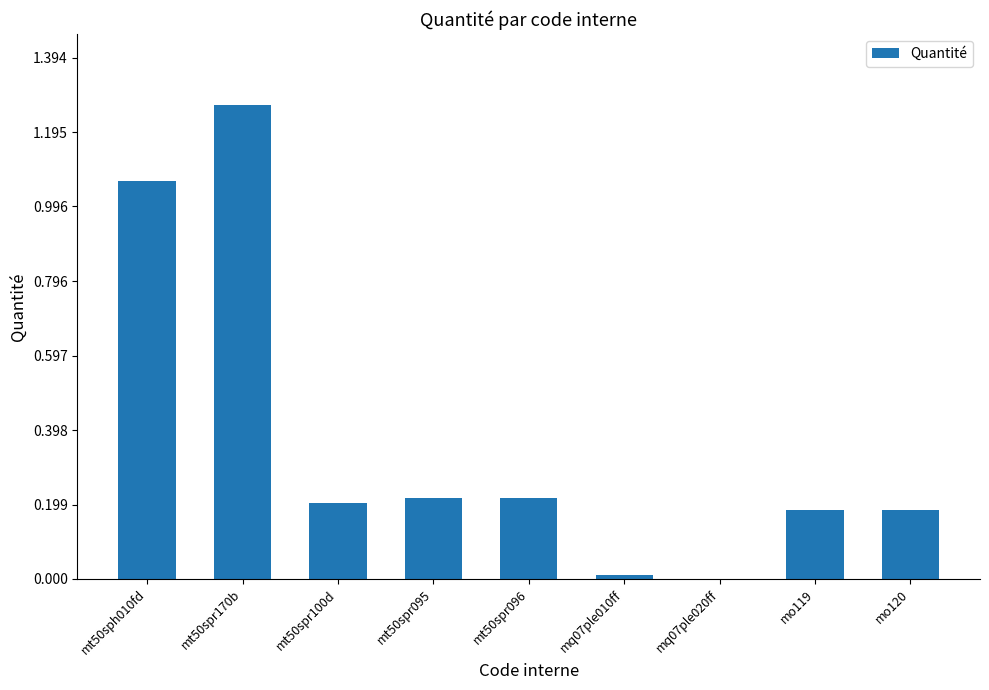

Which has a higher value, mt50sph010fd or mt50spr170b?

mt50spr170b